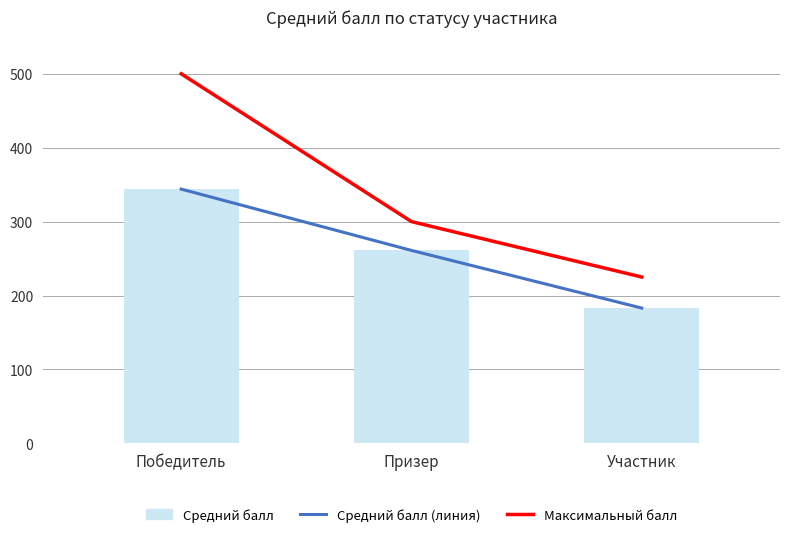

Rank the categories by Максимальный балл value from lowest to highest.

Участник, Призер, Победитель